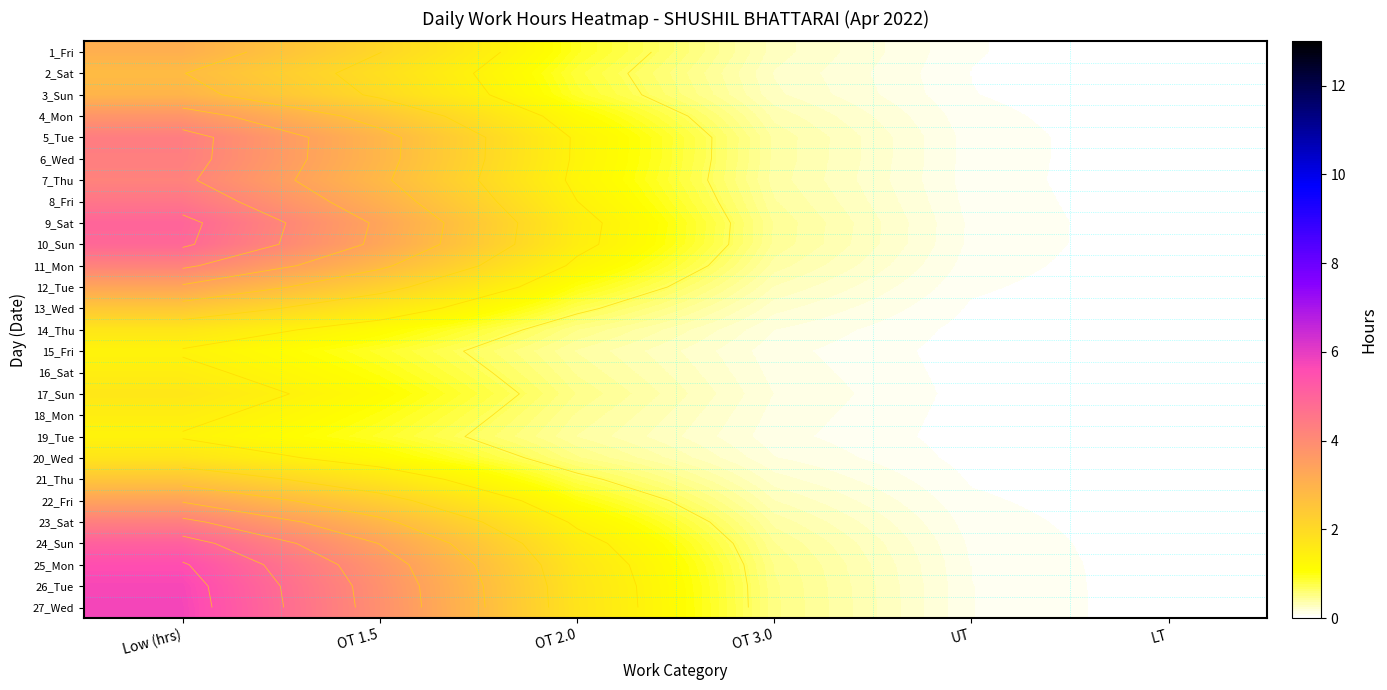

Count the number of categories in the chart.

6